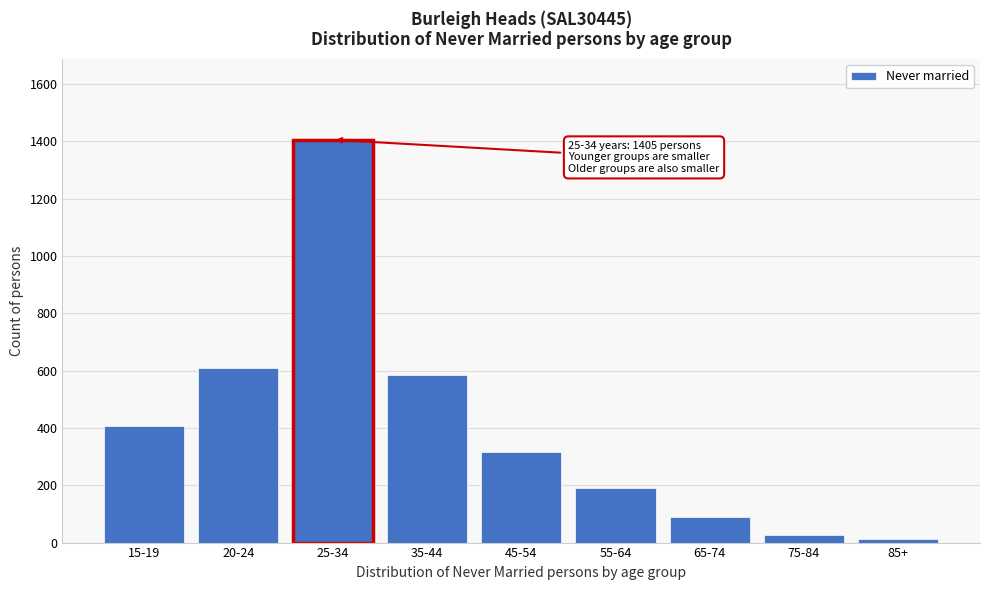

Reading left to right, transcribe all the data shown in this chart.

15-19=408	20-24=610	25-34=1405	35-44=584	45-54=317	55-64=190	65-74=89	75-84=28	85+=12